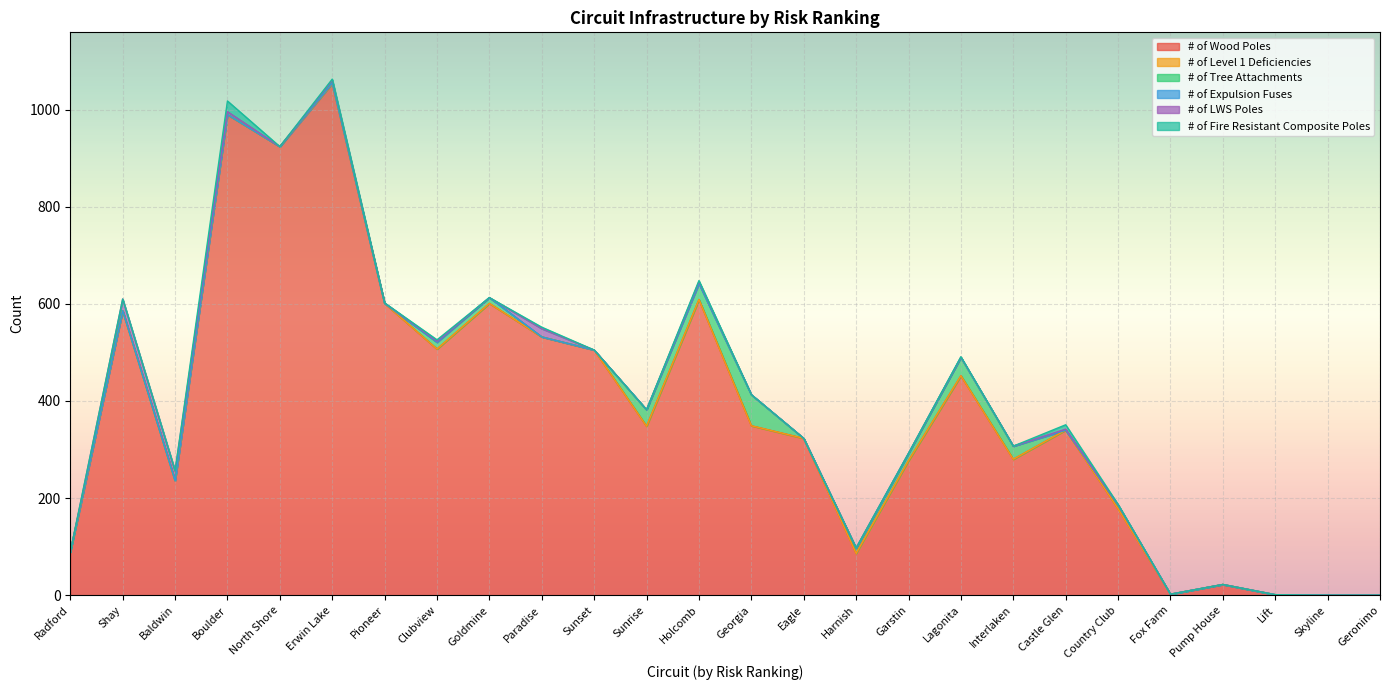

True or false: # of Level 1 Deficiencies and # of Expulsion Fuses intersect in this chart.

False